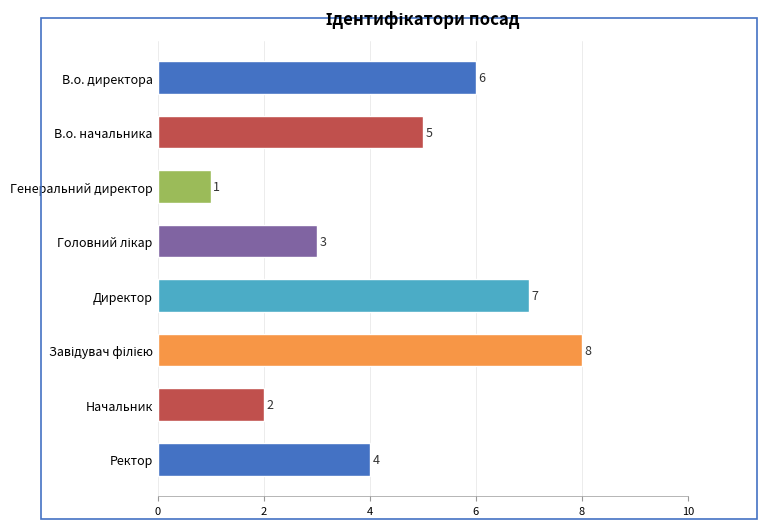

Which has a higher value, Начальник or Генеральний директор?

Начальник